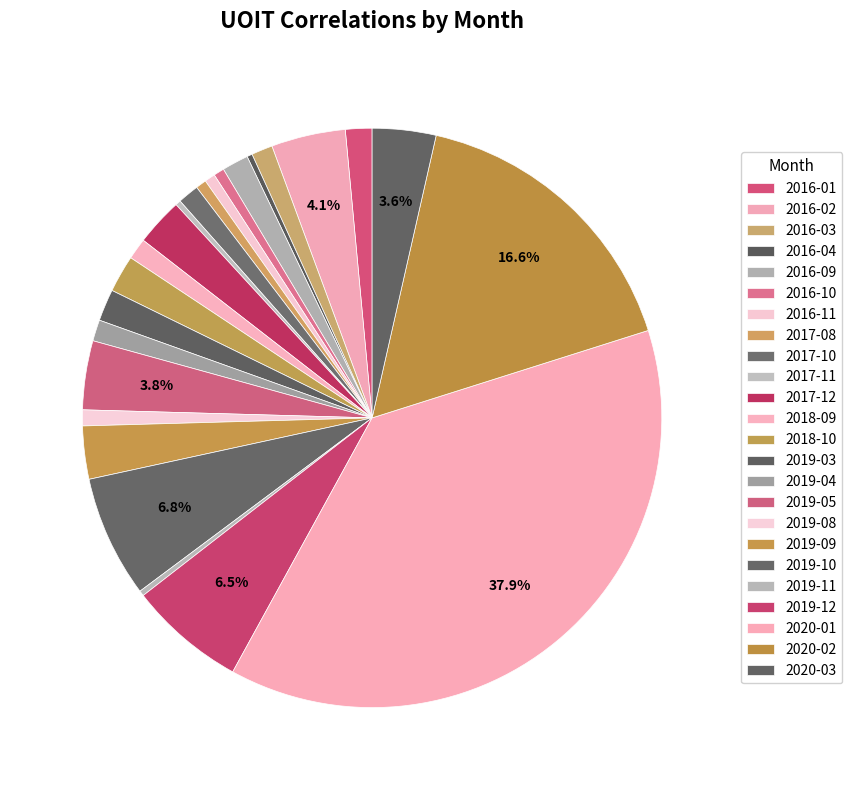

How much of the chart is everything except 2019-12?

93.5%